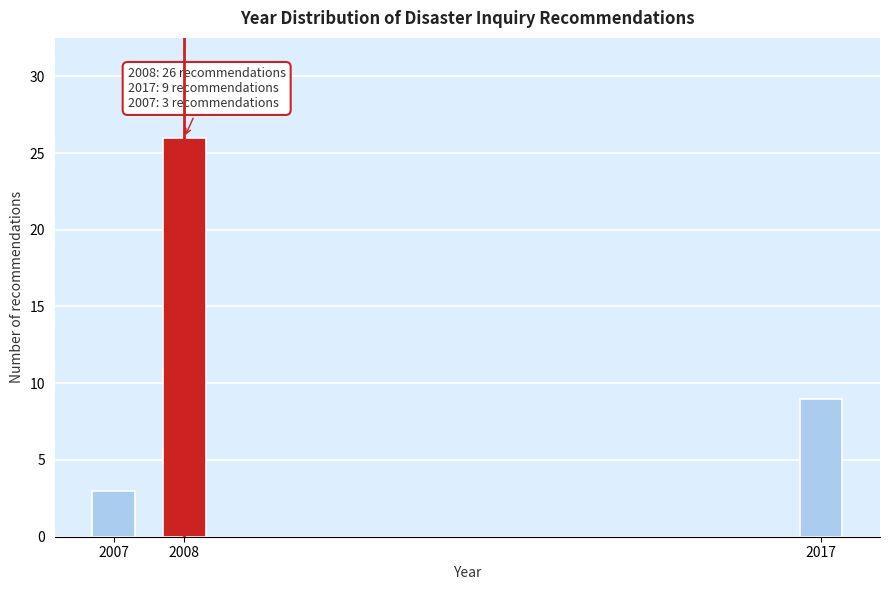

Reading left to right, what are all the values shown in this chart?

2007=3	2008=26	2017=9